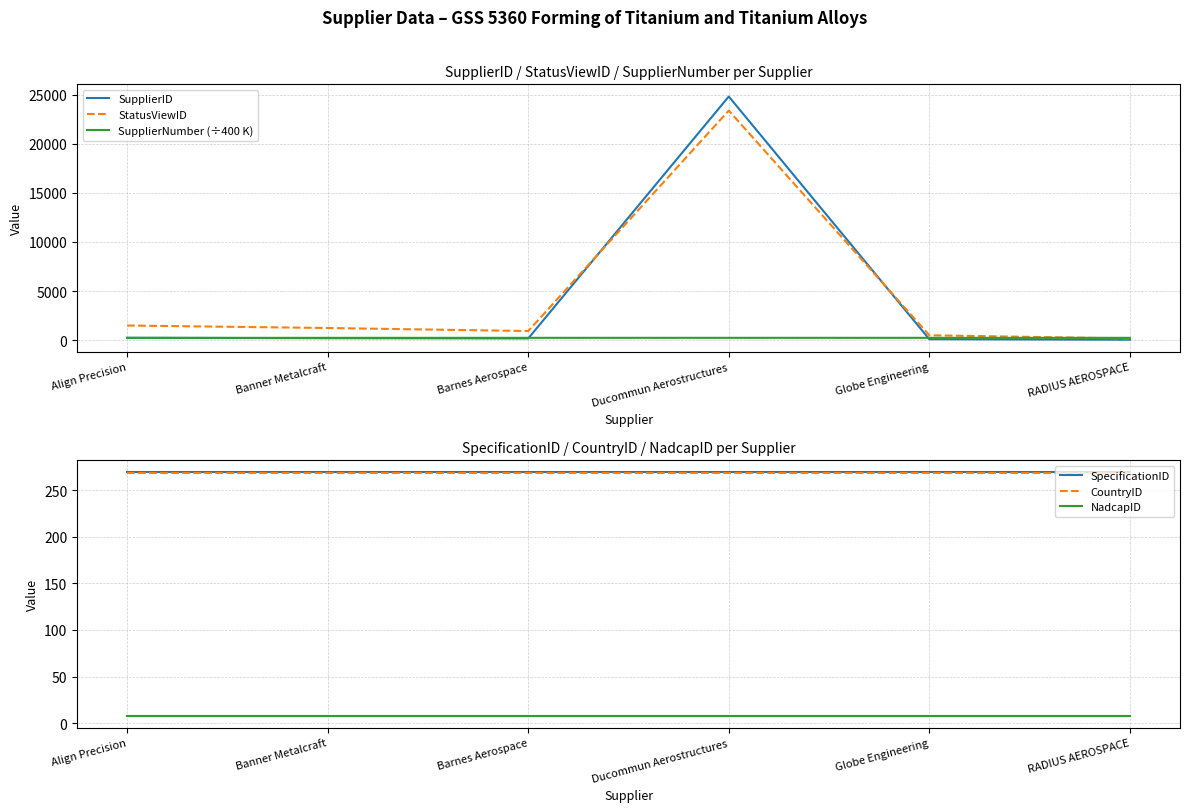

Reading left to right, list all the values displayed in this chart.

SupplierID: 228.0	186.0	165.0	24831.0	85.0	35.0
StatusViewID: 1481.0	1227.0	918.0	23398.0	486.0	160.0
SupplierNumber (÷400 K): 225.2	225.1	225.1	225.2	225.1	225.2
SpecificationID: 269.0	269.0	269.0	269.0	269.0	269.0
CountryID: 268.0	268.0	268.0	268.0	268.0	268.0
NadcapID: 8.0	8.0	8.0	8.0	8.0	8.0